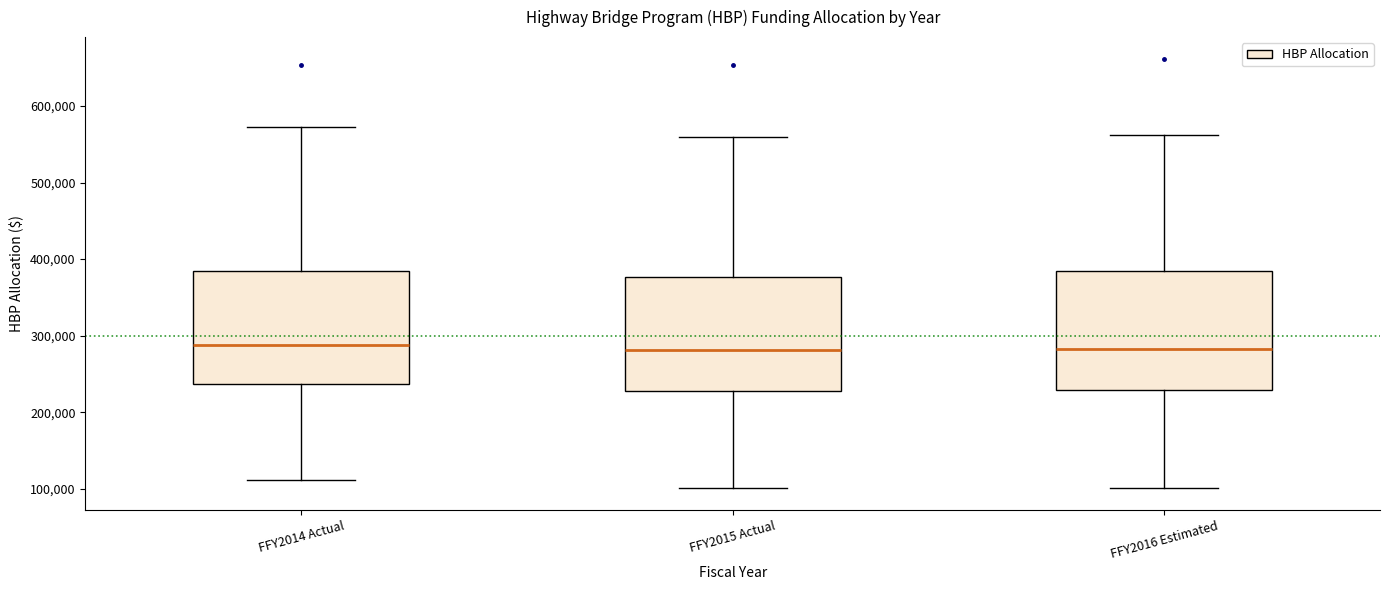

Reading left to right, read every box against the y-axis: the position of its median line, the range the box covers, and the ends of its whiskers. The values are not printed on the chart, so give them approximately, as read against the axis.

FFY2014 Actual: median 290000, box 240000 to 380000, whiskers 110000 to 570000
FFY2015 Actual: median 280000, box 230000 to 380000, whiskers 100000 to 560000
FFY2016 Estimated: median 280000, box 230000 to 380000, whiskers 100000 to 560000